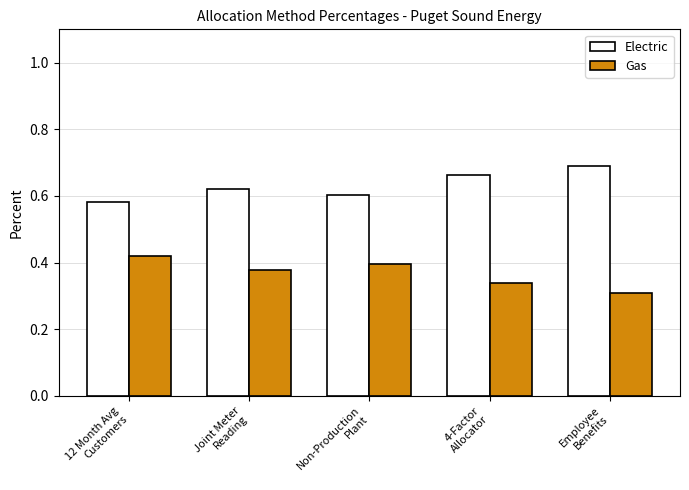

Count the Gas values in the range 0 to 1.

5